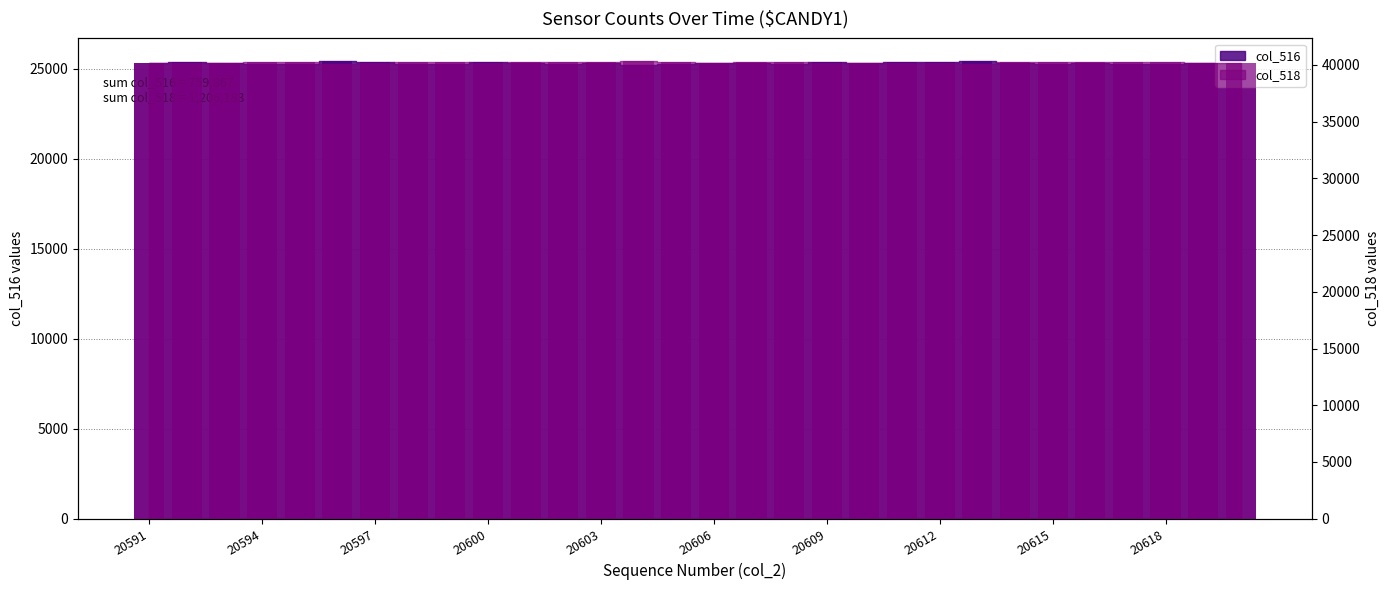

Does the chart contain stacked bars?

No